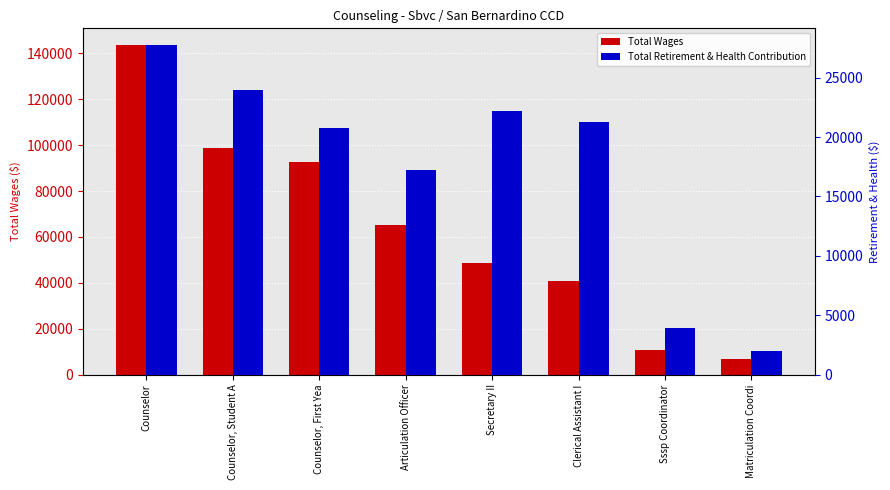

What is the difference between the highest and lowest values at Articulation Officer?

48102